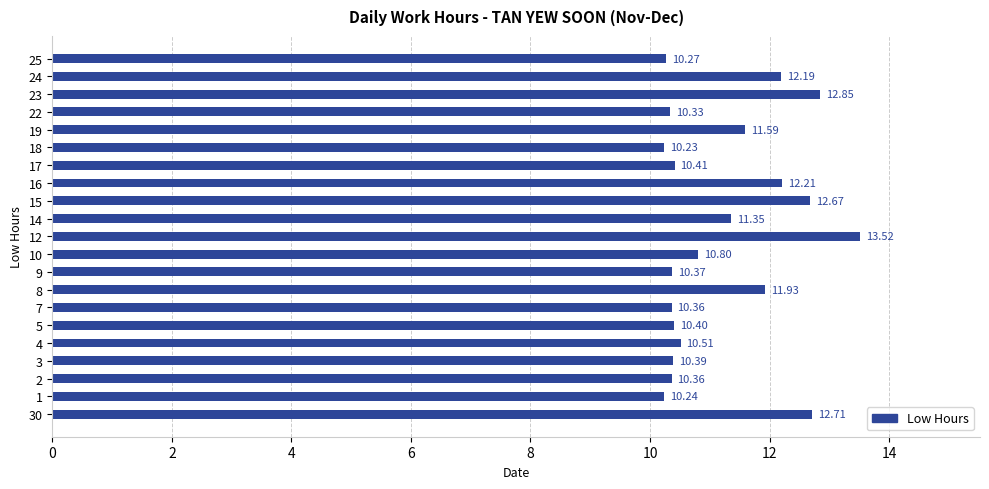

At which category does the chart reach its minimum across all series?

18